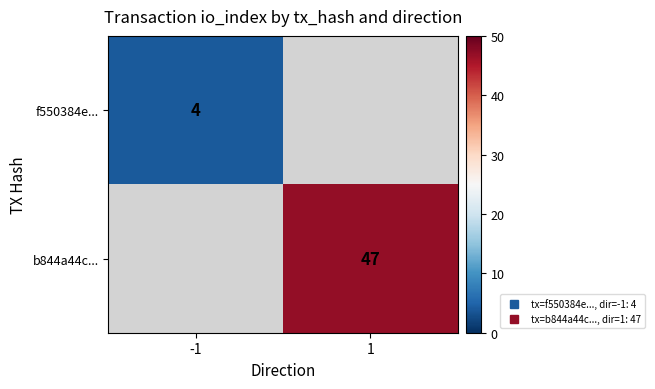

The value of f550384e... at -1 is 5.8. True or false?

False